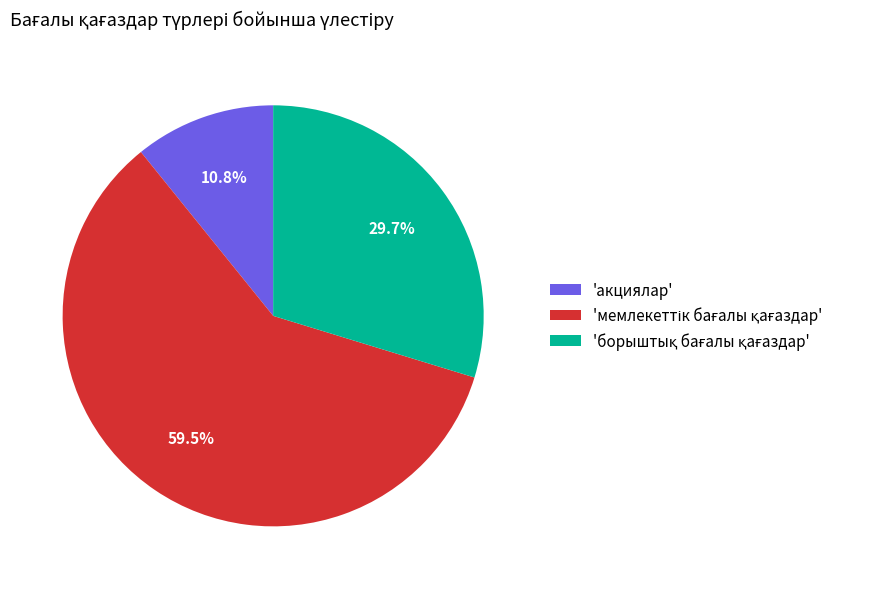

What percentage is NOT represented by 'акциялар'?

89.2%